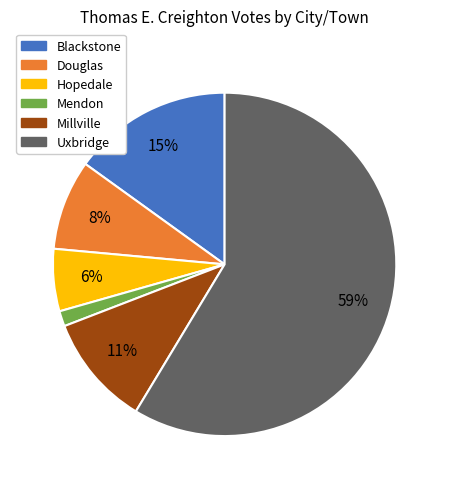

To the nearest percent, what is the average slice percentage?

17%